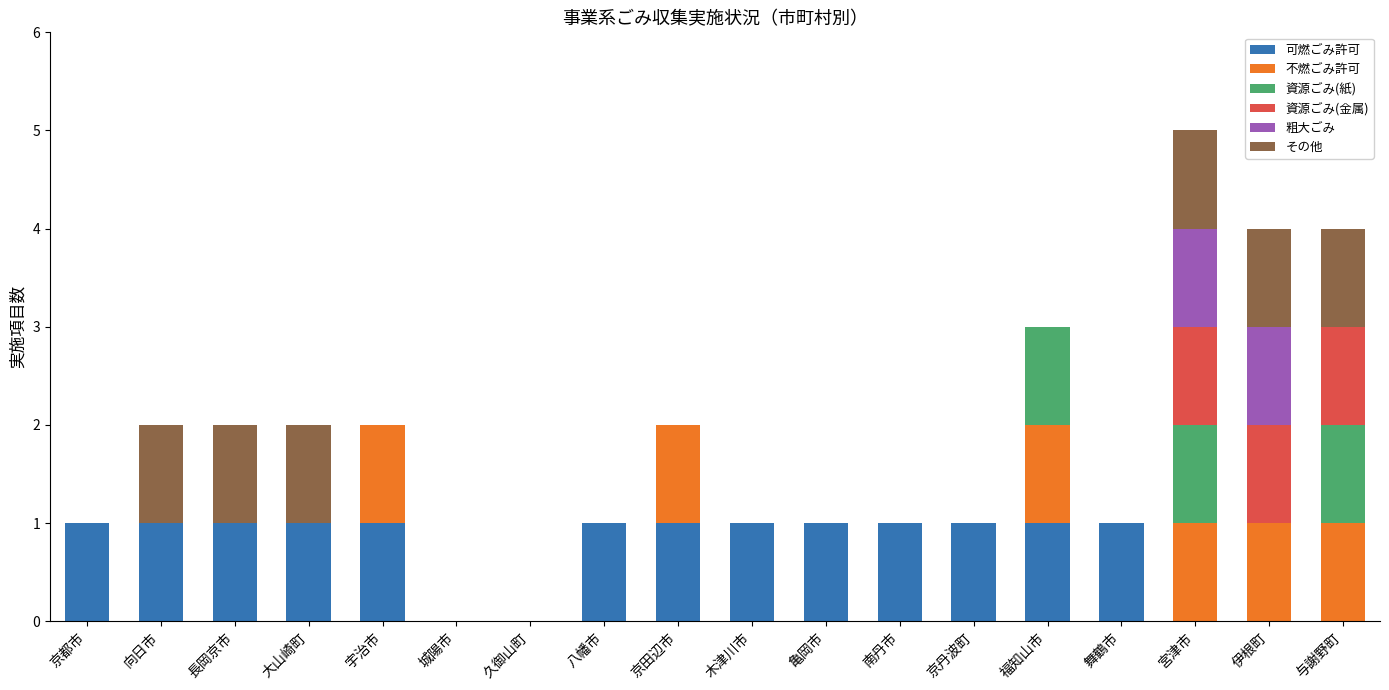

At which category is the sum across all series the highest?

宮津市